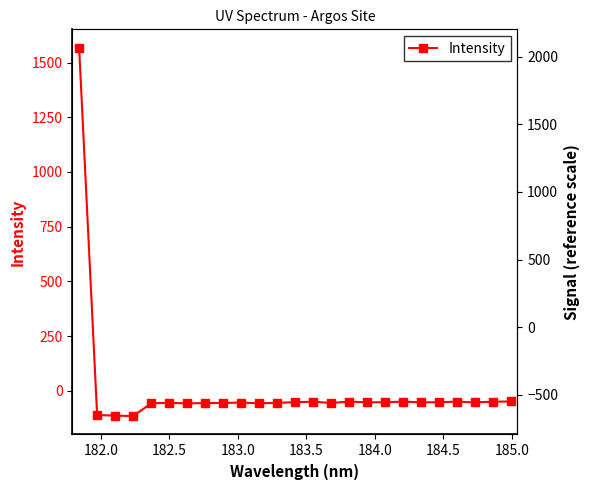

How many values are above zero?

1